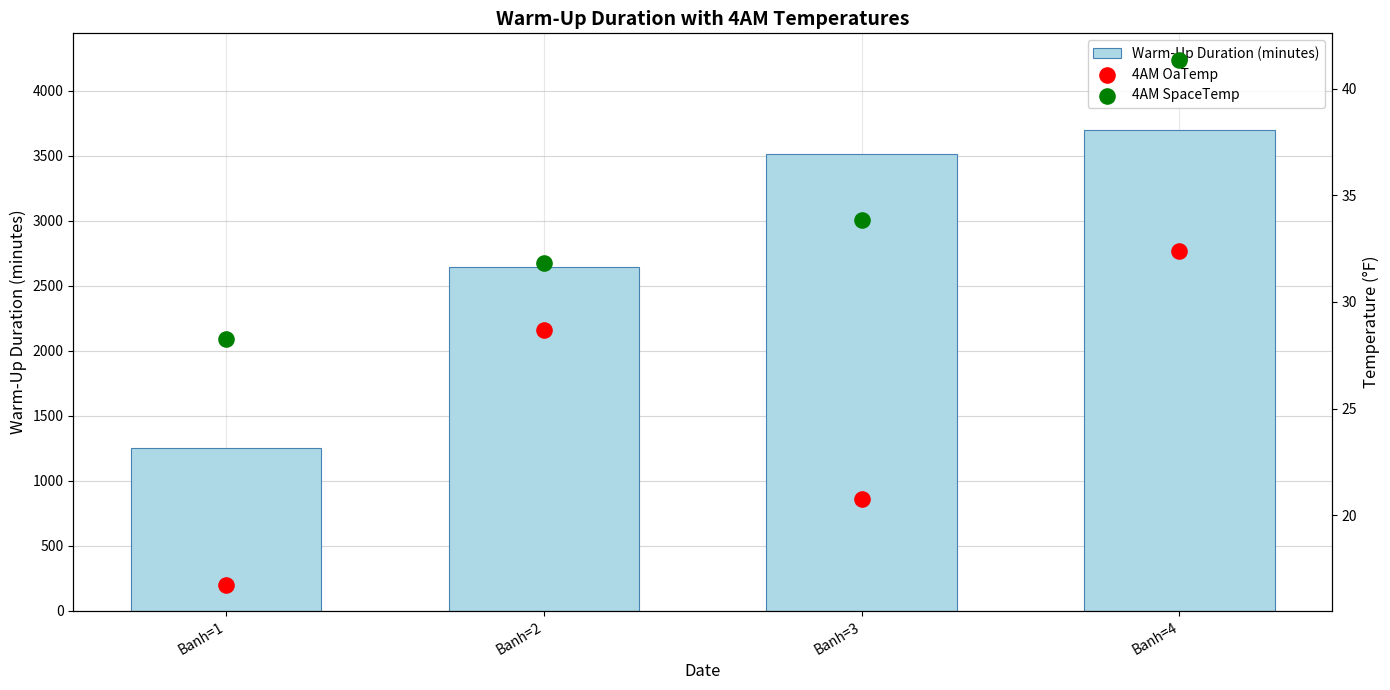

Which series has the largest Y range (max minus min)?

Warm-Up Duration (minutes)